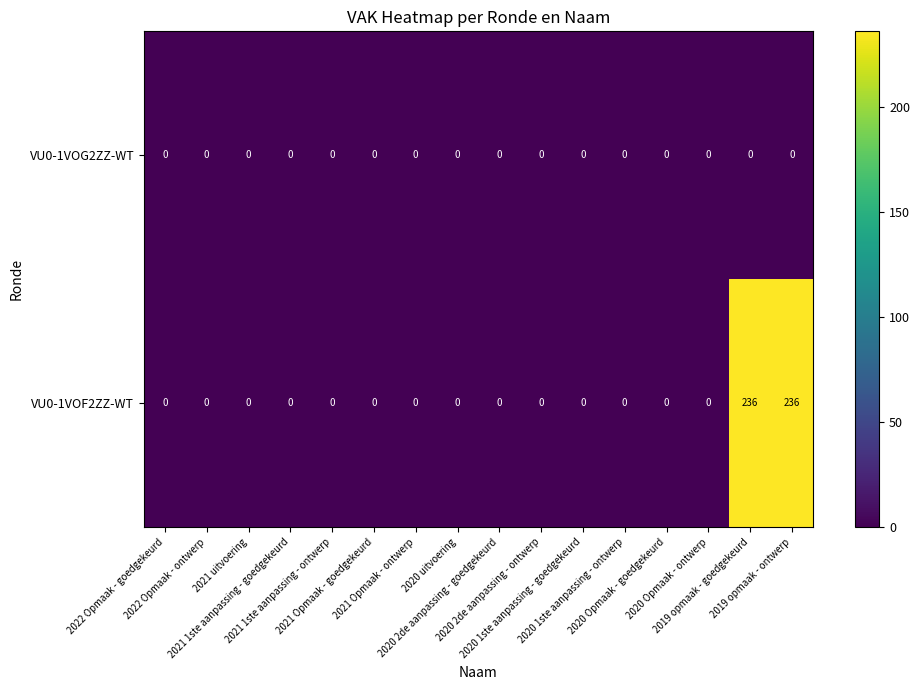

At 2019 opmaak - goedgekeurd, list the series in order from smallest to largest.

VU0-1VOG2ZZ-WT, VU0-1VOF2ZZ-WT